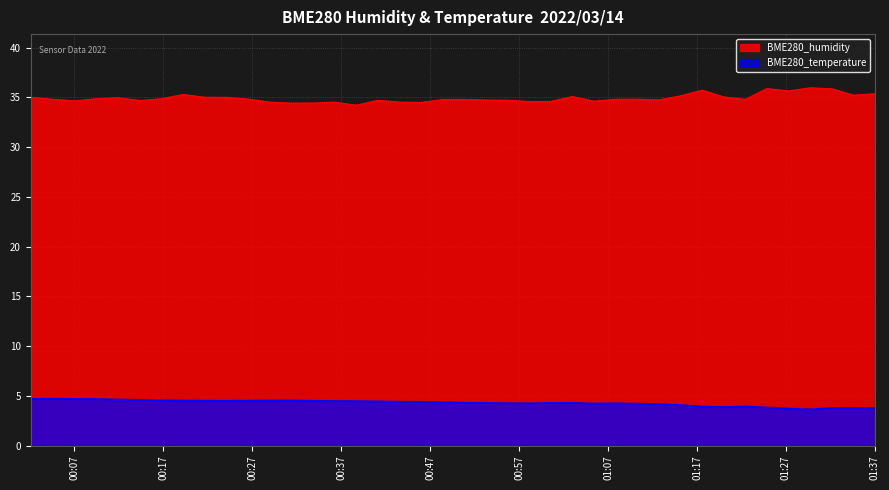

Which series has the largest total across all categories?

BME280_humidity